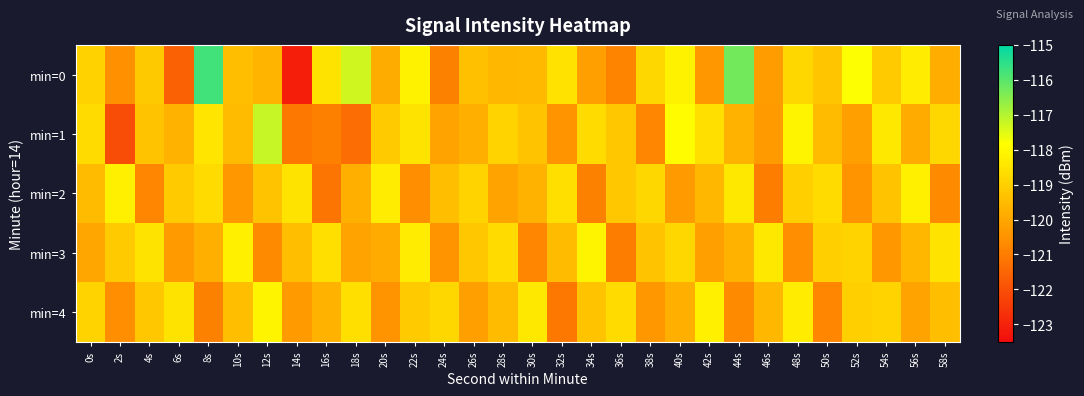

Rank the series at 56s from lowest to highest value.

min=4, min=1, min=3, min=0, min=2